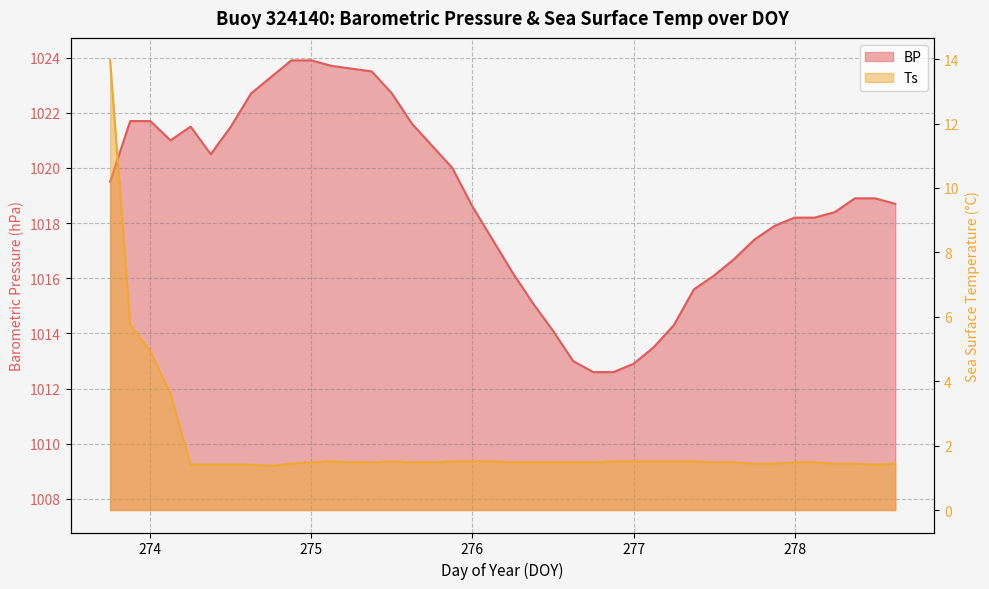

Which series has the widest spread of values?

Ts